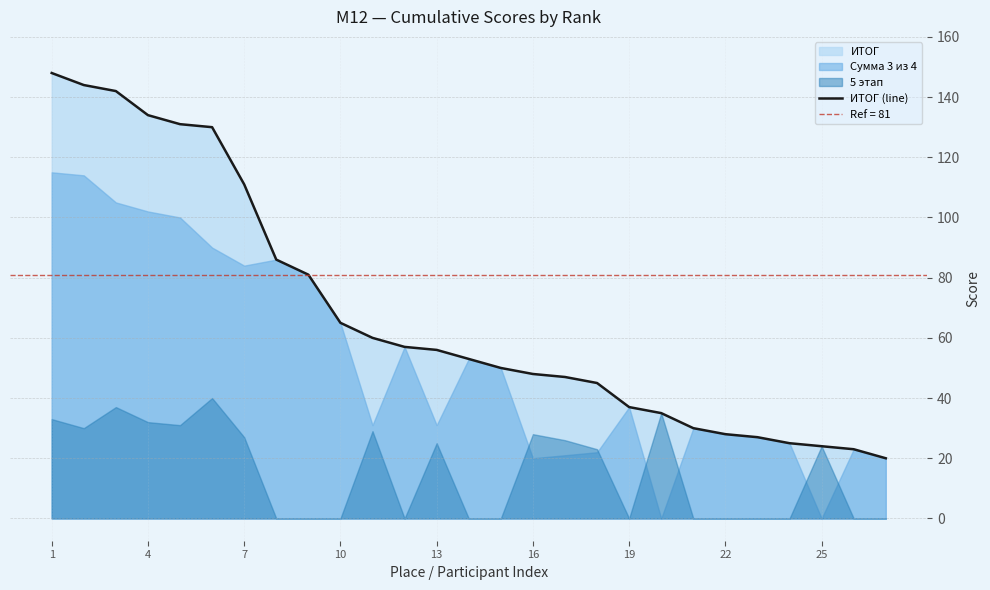

True or false: ИТОГ (line) has a value of 13 at 22.

False